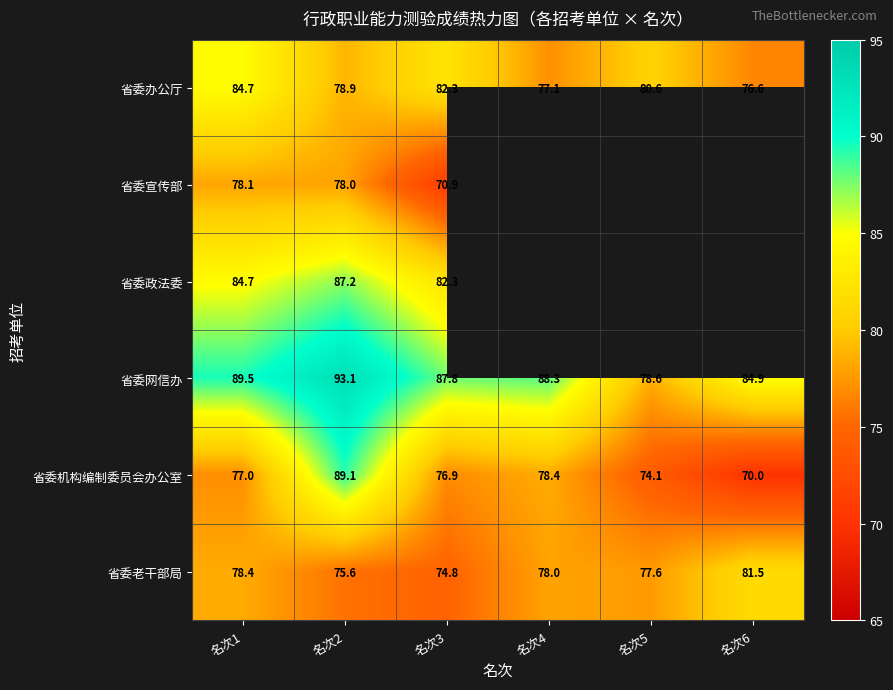

What is the sum of the 省委办公厅 values at 名次4 and 名次3?

159.4